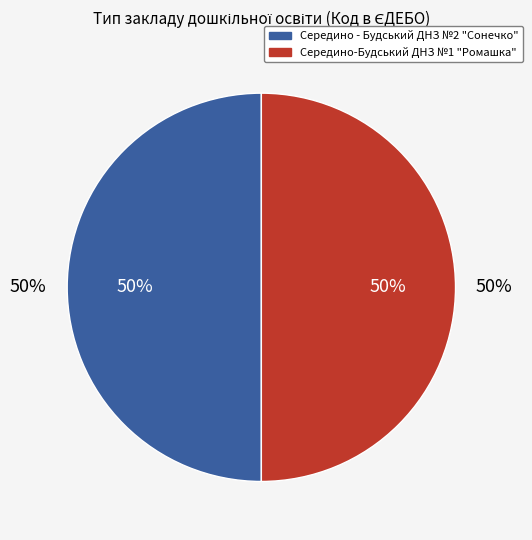

Does any single category account for the majority?

Yes